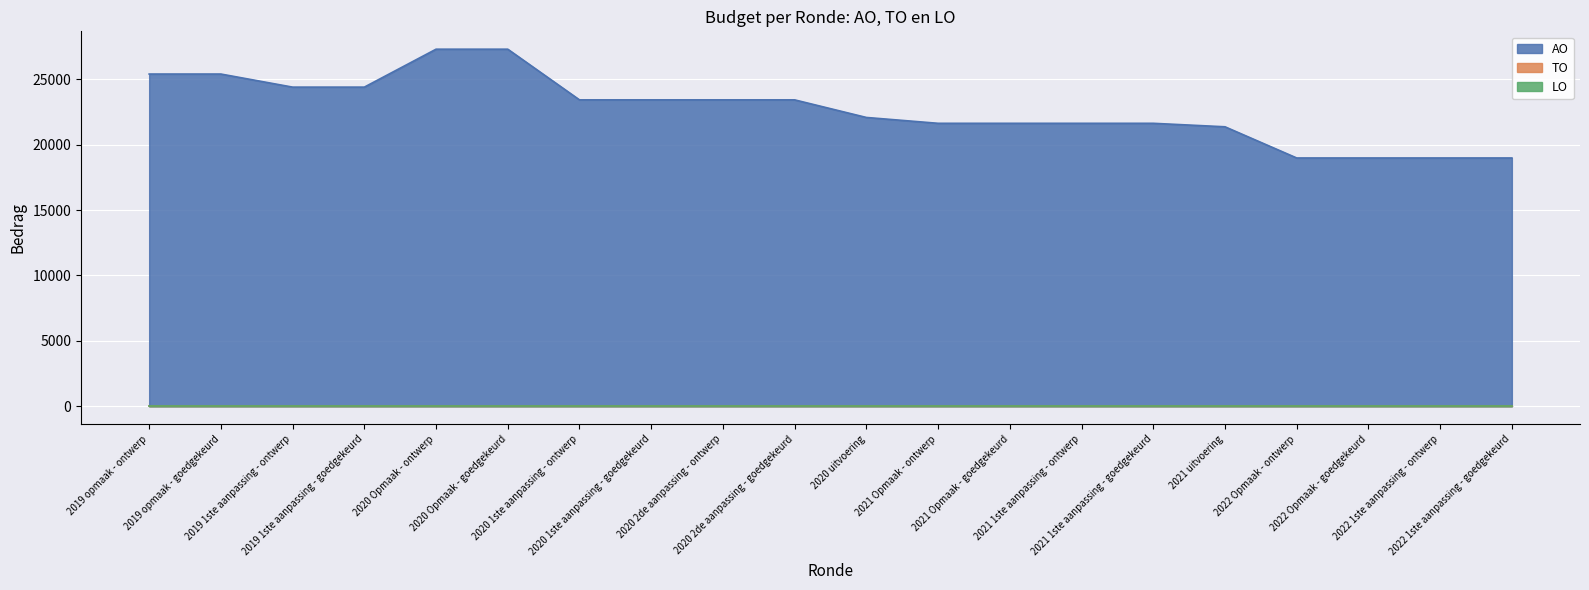

Reading left to right, list all the values displayed in this chart.

AO: 2019 opmaak - ontwerp=25400	2019 opmaak - goedgekeurd=25400	2019 1ste aanpassing - ontwerp=24400	2019 1ste aanpassing - goedgekeurd=24400	2020 Opmaak - ontwerp=27300	2020 Opmaak - goedgekeurd=27300	2020 1ste aanpassing - ontwerp=23426	2020 1ste aanpassing - goedgekeurd=23426	2020 2de aanpassing - ontwerp=23426	2020 2de aanpassing - goedgekeurd=23426	2020 uitvoering=22081	2021 Opmaak - ontwerp=21634	2021 Opmaak - goedgekeurd=21634	2021 1ste aanpassing - ontwerp=21634	2021 1ste aanpassing - goedgekeurd=21634	2021 uitvoering=21368	2022 Opmaak - ontwerp=18984	2022 Opmaak - goedgekeurd=18984	2022 1ste aanpassing - ontwerp=18984	2022 1ste aanpassing - goedgekeurd=18984
TO: 2019 opmaak - ontwerp=0	2019 opmaak - goedgekeurd=0	2019 1ste aanpassing - ontwerp=0	2019 1ste aanpassing - goedgekeurd=0	2020 Opmaak - ontwerp=0	2020 Opmaak - goedgekeurd=0	2020 1ste aanpassing - ontwerp=0	2020 1ste aanpassing - goedgekeurd=0	2020 2de aanpassing - ontwerp=0	2020 2de aanpassing - goedgekeurd=0	2020 uitvoering=0	2021 Opmaak - ontwerp=0	2021 Opmaak - goedgekeurd=0	2021 1ste aanpassing - ontwerp=0	2021 1ste aanpassing - goedgekeurd=0	2021 uitvoering=0	2022 Opmaak - ontwerp=0	2022 Opmaak - goedgekeurd=0	2022 1ste aanpassing - ontwerp=0	2022 1ste aanpassing - goedgekeurd=0
LO: 2019 opmaak - ontwerp=0	2019 opmaak - goedgekeurd=0	2019 1ste aanpassing - ontwerp=0	2019 1ste aanpassing - goedgekeurd=0	2020 Opmaak - ontwerp=0	2020 Opmaak - goedgekeurd=0	2020 1ste aanpassing - ontwerp=0	2020 1ste aanpassing - goedgekeurd=0	2020 2de aanpassing - ontwerp=0	2020 2de aanpassing - goedgekeurd=0	2020 uitvoering=0	2021 Opmaak - ontwerp=0	2021 Opmaak - goedgekeurd=0	2021 1ste aanpassing - ontwerp=0	2021 1ste aanpassing - goedgekeurd=0	2021 uitvoering=0	2022 Opmaak - ontwerp=0	2022 Opmaak - goedgekeurd=0	2022 1ste aanpassing - ontwerp=0	2022 1ste aanpassing - goedgekeurd=0